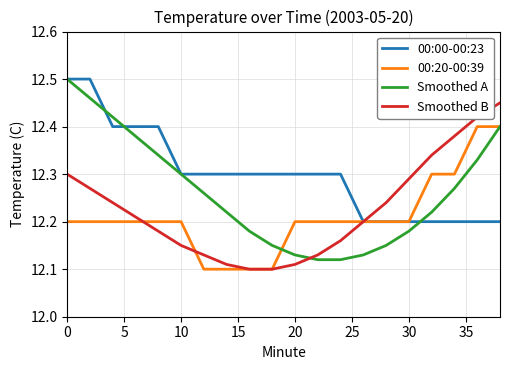

At how many categories does at least one series exceed 12?

20